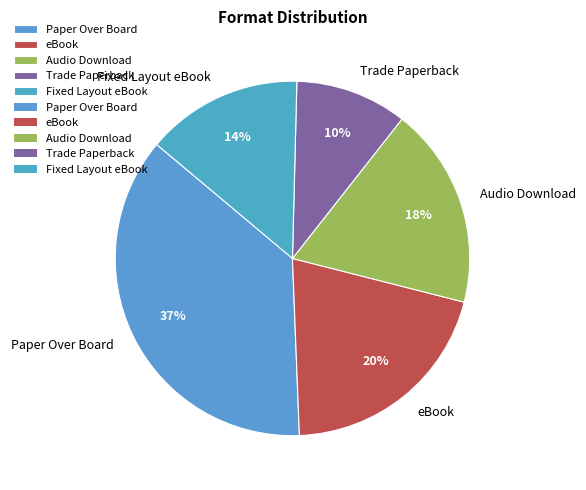

Combined, do Paper Over Board and eBook account for over 50%?

Yes